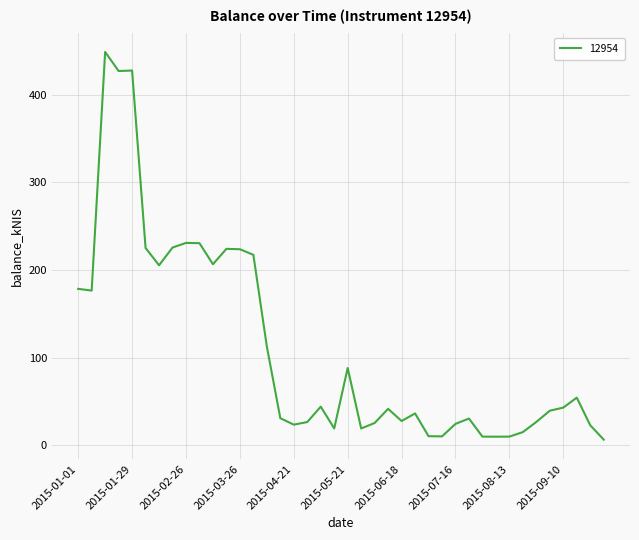

What is the difference between the maximum and minimum values?

442.4